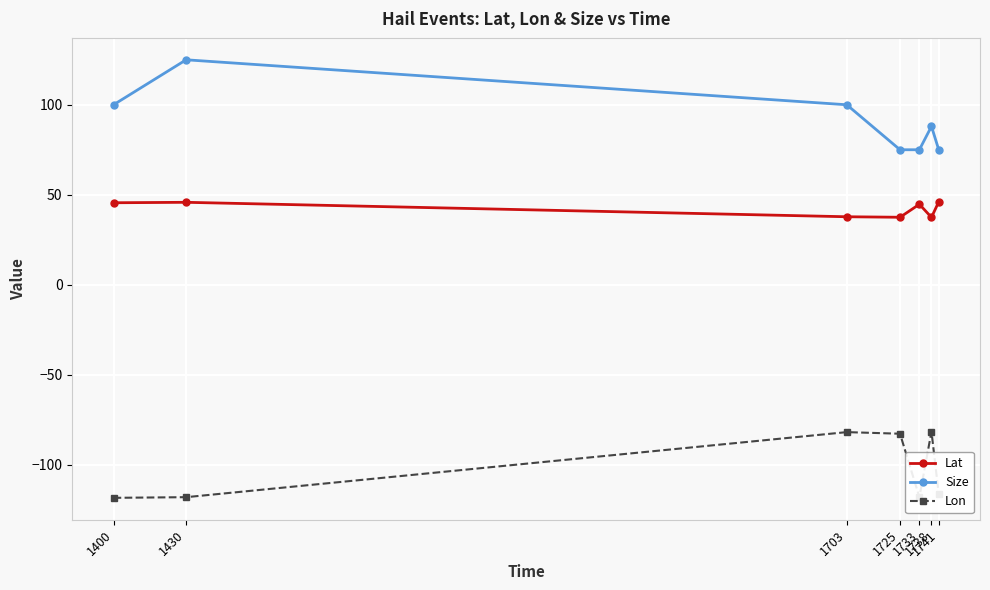

Which series has the largest total across all categories?

Size